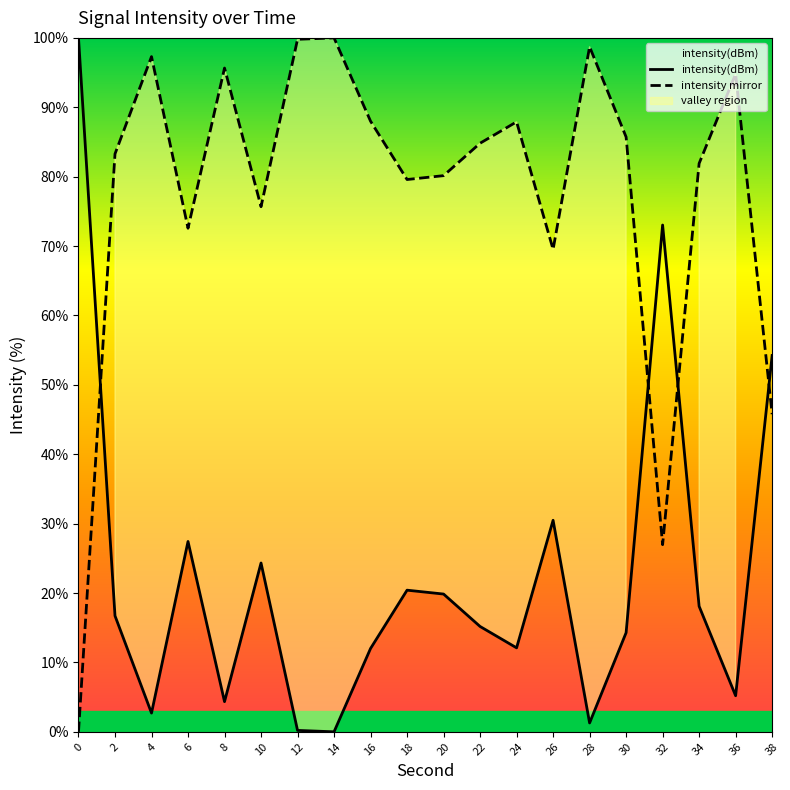

The value of intensity mirror at 34 is 120.4. True or false?

False